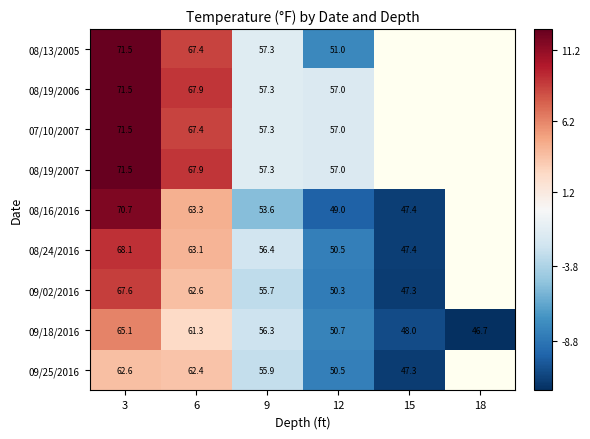

What is the spread (max minus min) of values at 9?

3.7